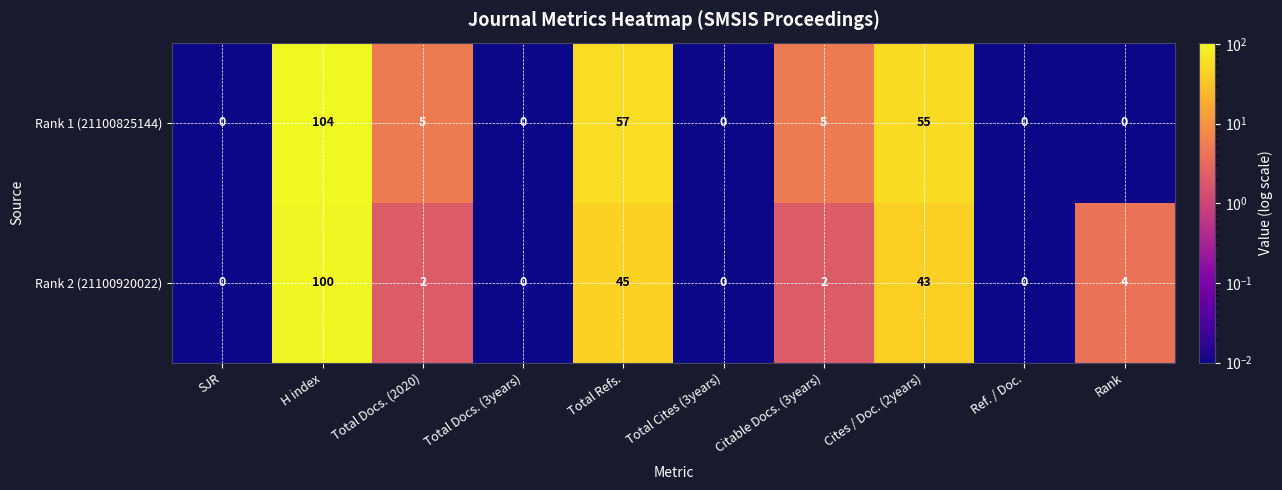

The Rank 1 (21100825144) series shows 5 at Total Docs. (2020). True or false?

True